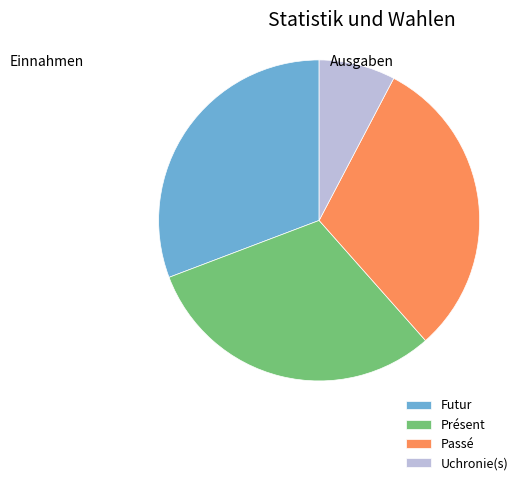

Is there any slice that represents more than half of the pie?

No